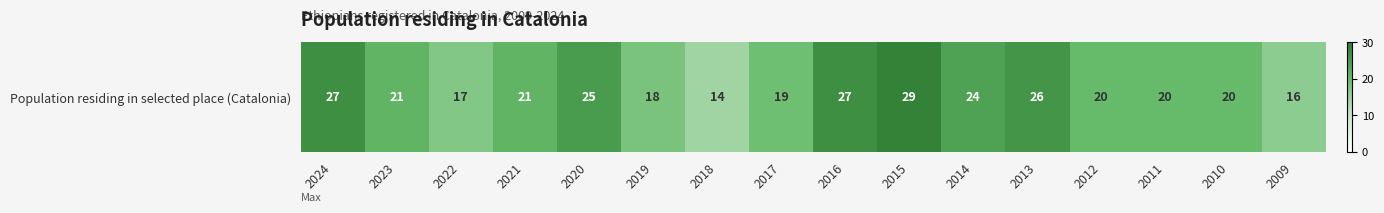

What is the sum of all values?

344